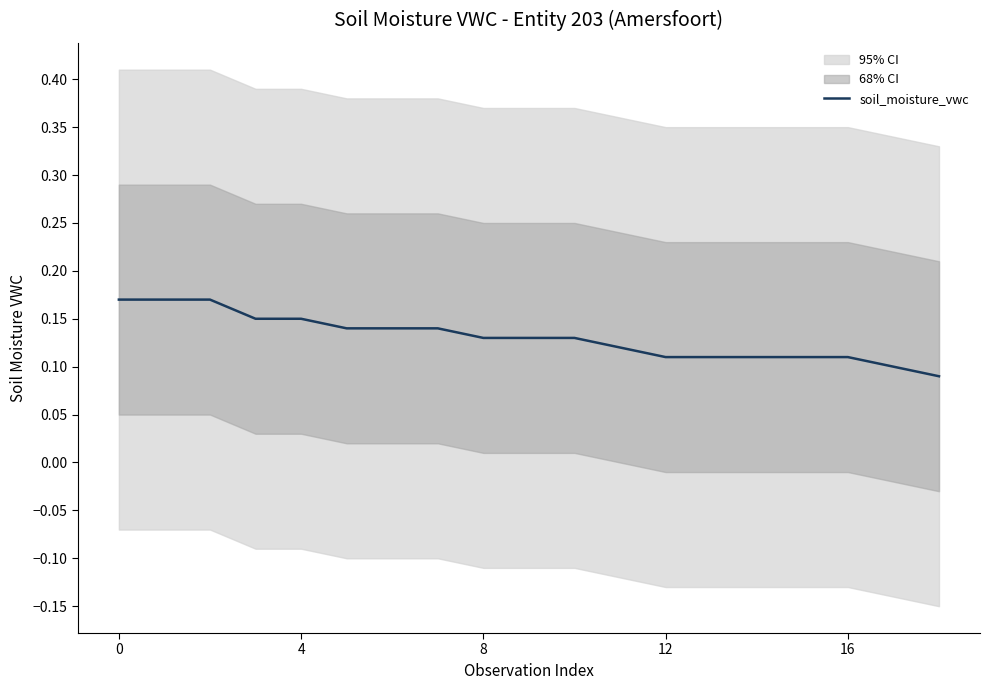

What is the greatest value displayed?

0.2